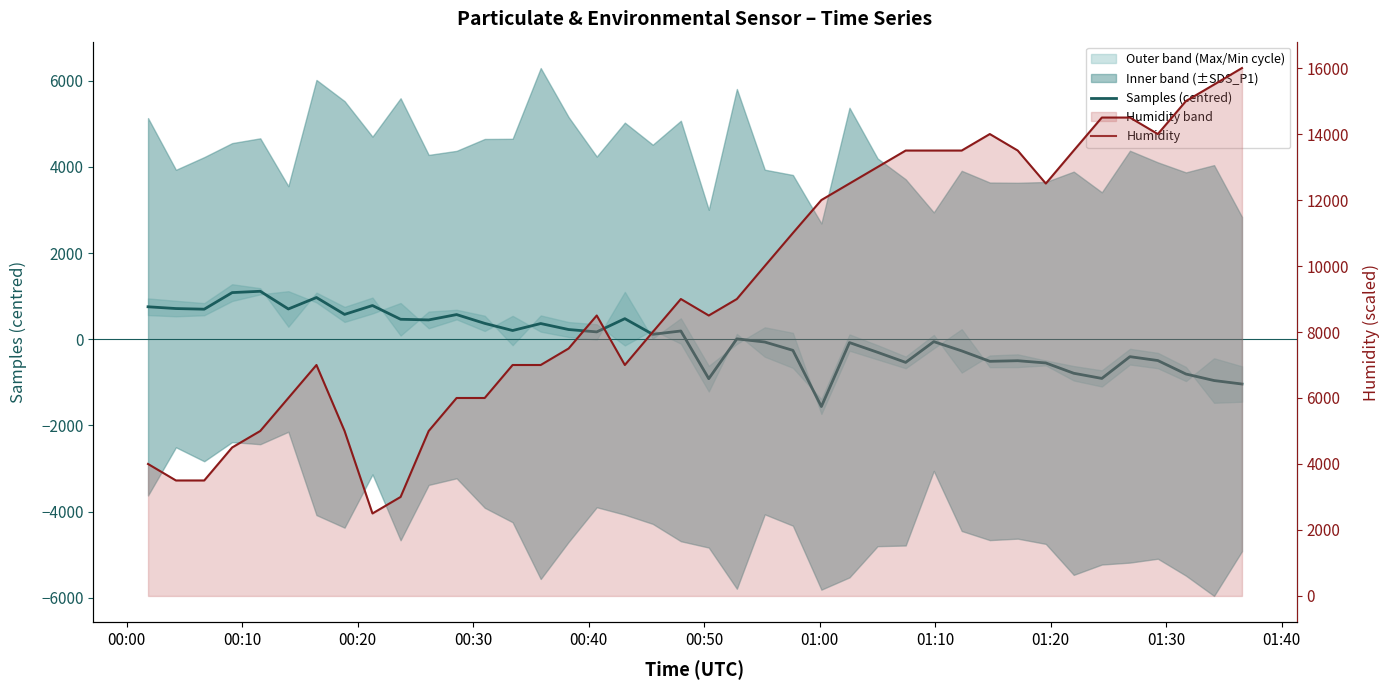

Where is the first local minimum for Samples (centred)?

00:20